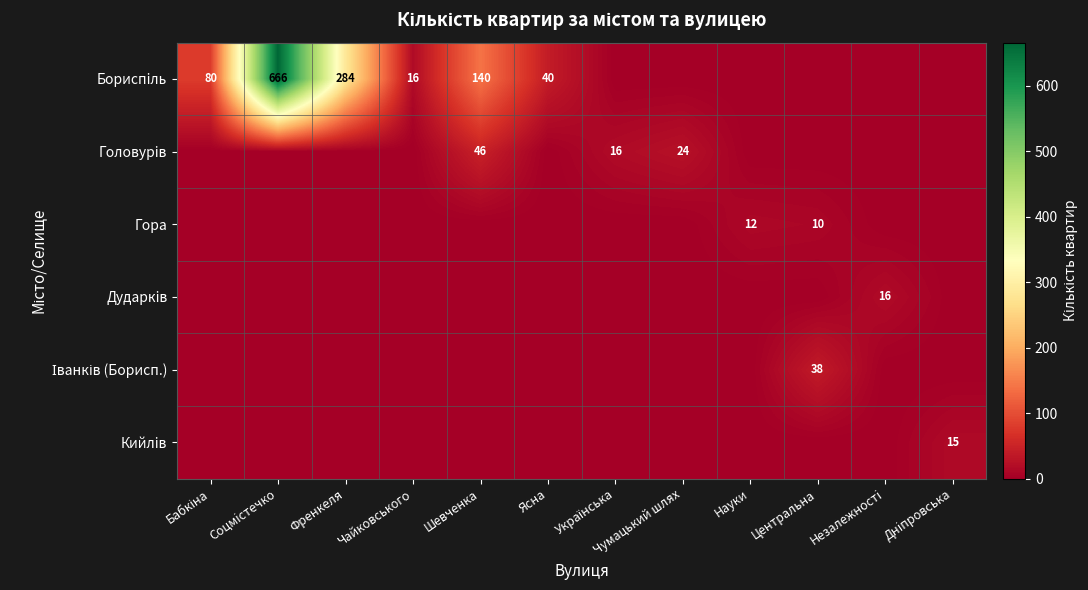

The Кийлiв series shows 8 at Днiпровська. True or false?

False